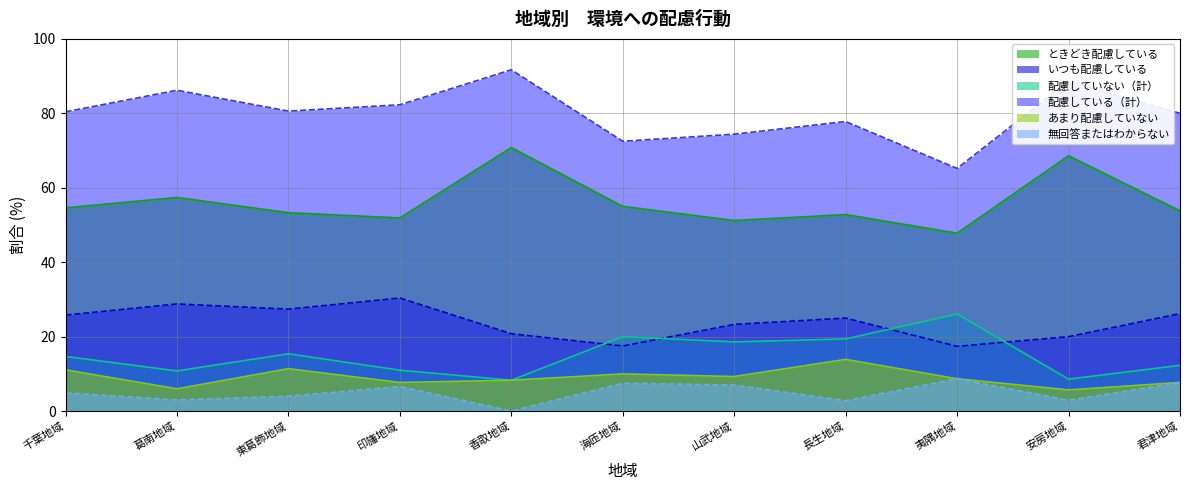

How many series are shown in this chart?

6